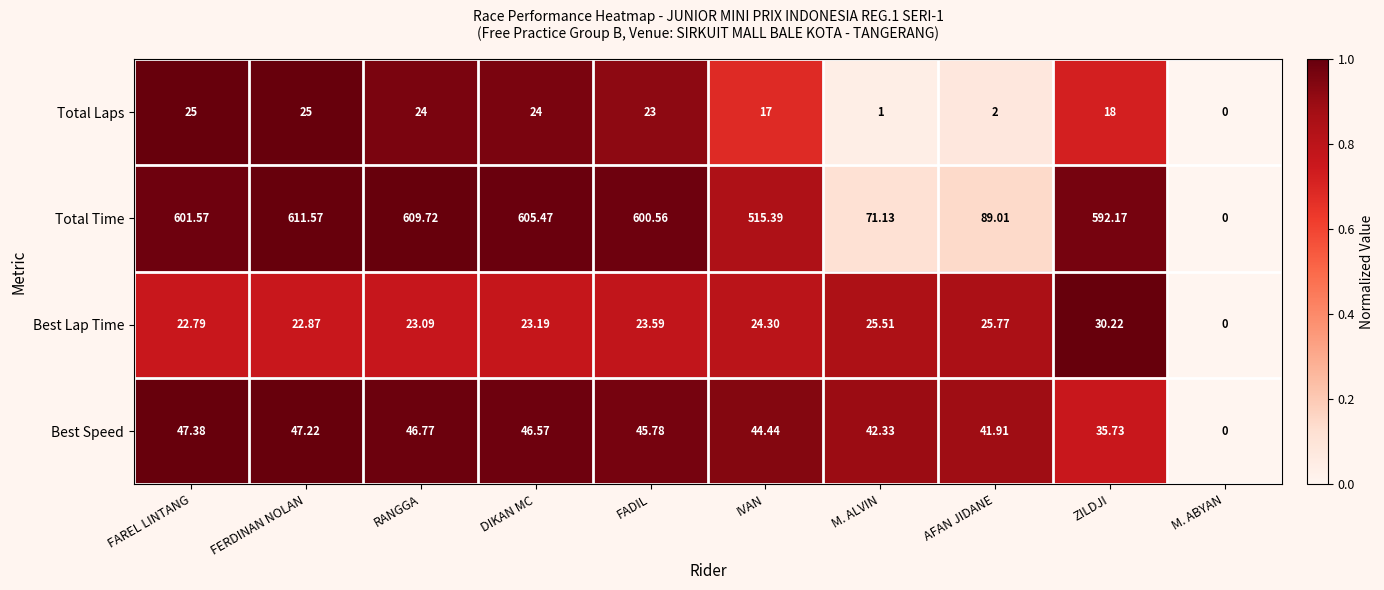

How many series are shown in this chart?

4